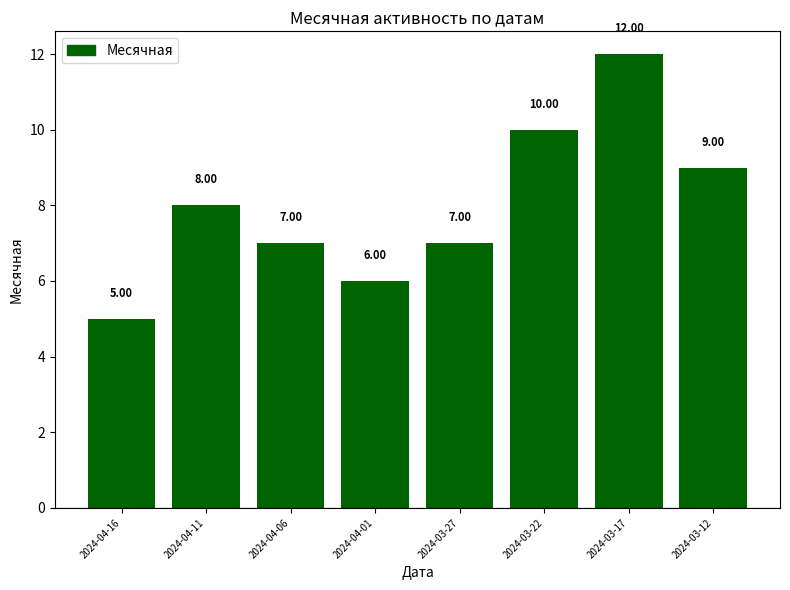

What is the change in value from 2024-03-17 to 2024-03-12?

-3